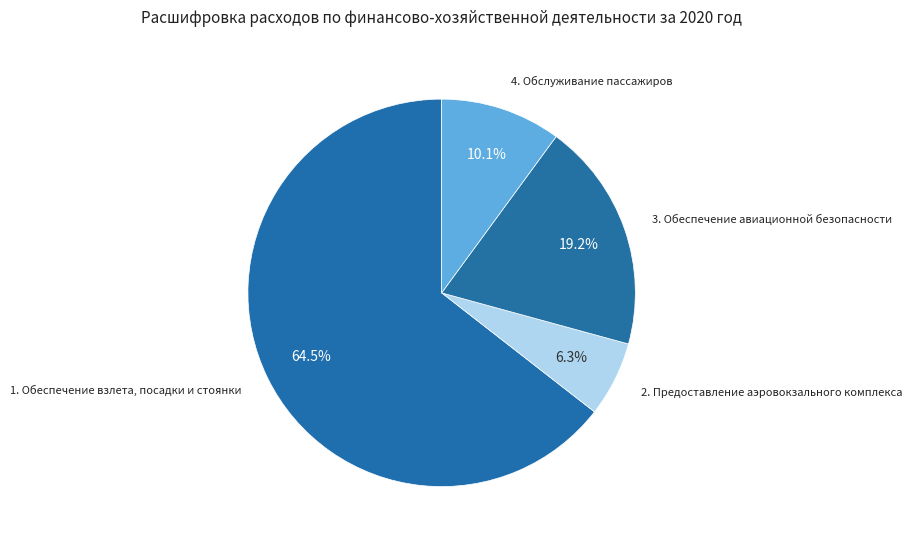

Count the number of slices in the pie.

4